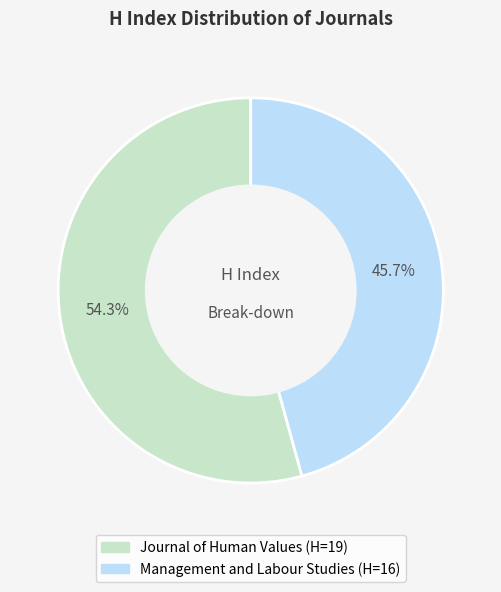

Is it true that Management and Labour Studies is 46% of the pie?

True